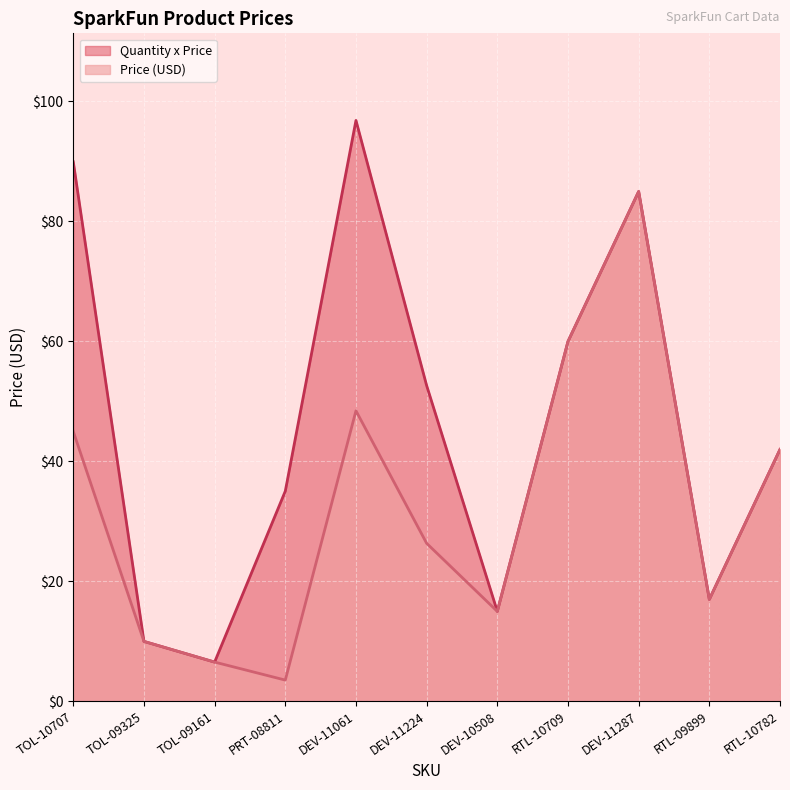

Reading left to right, extract all data points from this chart.

Price (USD): TOL-10707=45.0	TOL-09325=9.9	TOL-09161=6.5	PRT-08811=3.5	DEV-11061=48.4	DEV-11224=26.3	DEV-10508=14.9	RTL-10709=60.0	DEV-11287=85.0	RTL-09899=16.9	RTL-10782=42.0
Quantity x Price: TOL-10707=89.9	TOL-09325=9.9	TOL-09161=6.5	PRT-08811=35.0	DEV-11061=96.8	DEV-11224=52.6	DEV-10508=14.9	RTL-10709=60.0	DEV-11287=85.0	RTL-09899=16.9	RTL-10782=42.0